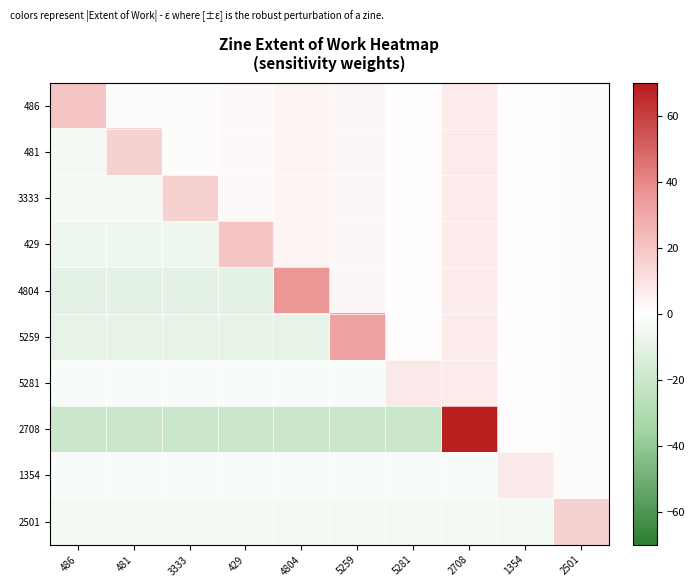

At which category does the chart reach its peak across all series?

2708